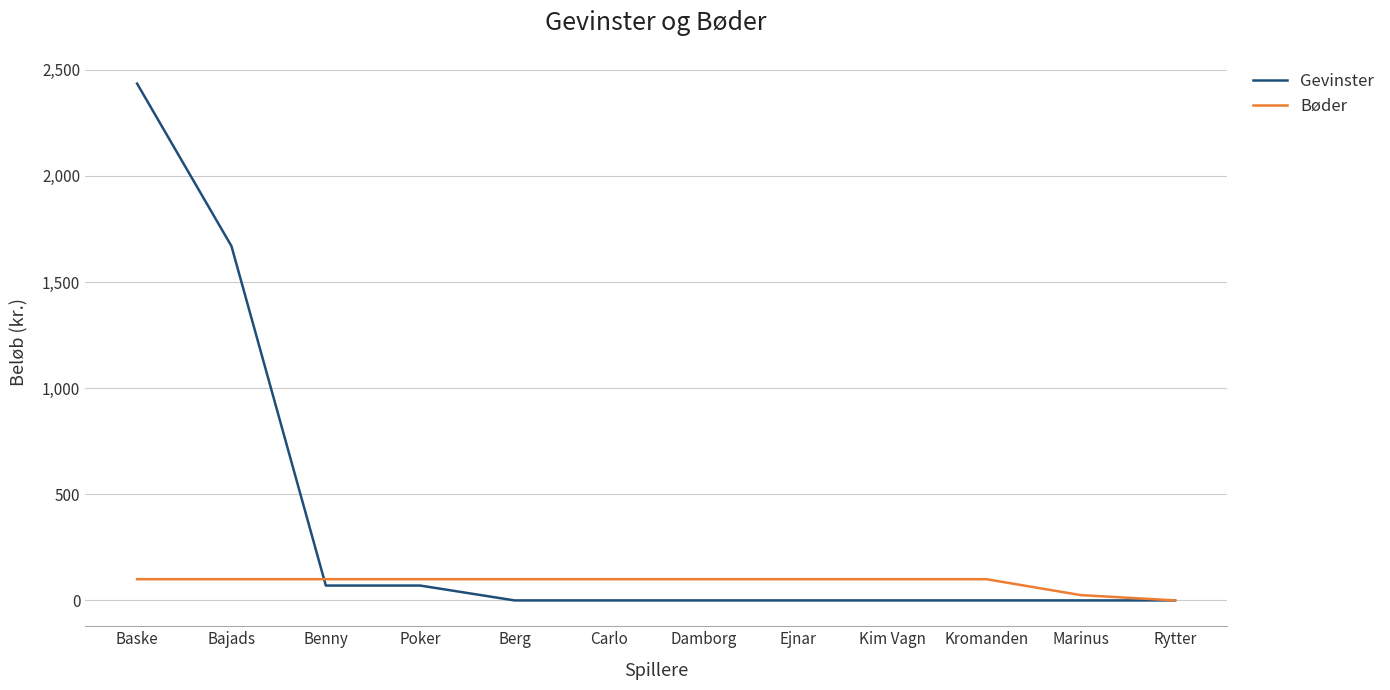

Where is Gevinster nearest to the value 1217?

Bajads